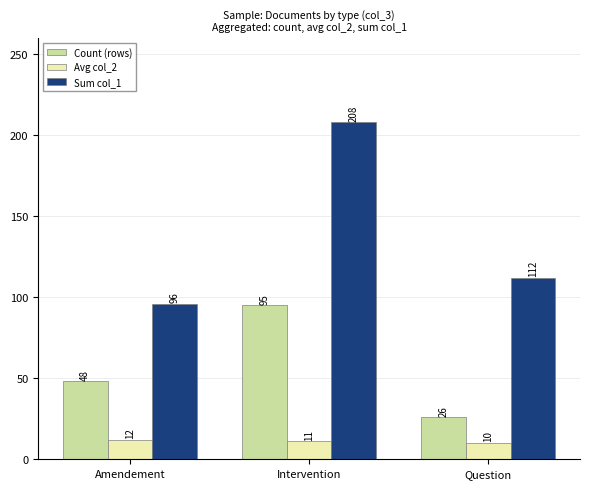

Rank the series at Question from highest to lowest value.

Sum col_1, Count (rows), Avg col_2